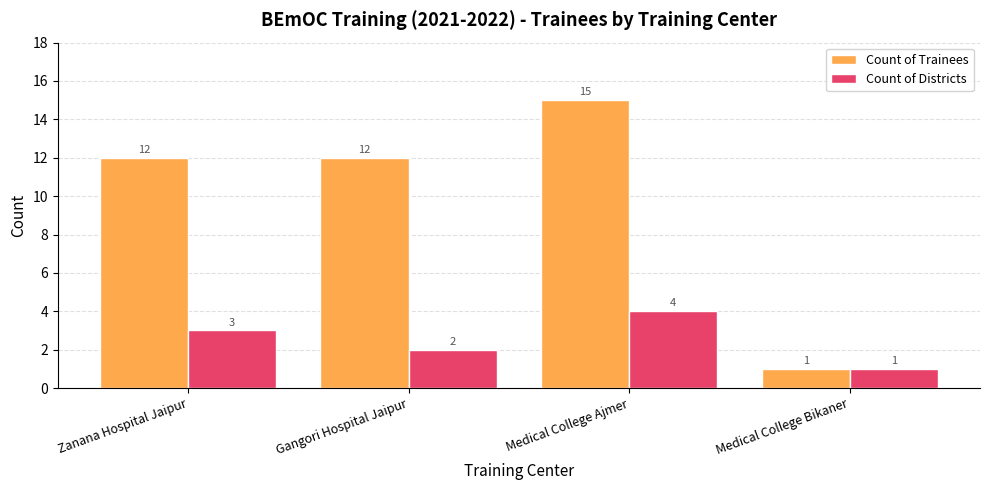

Count the number of data series in this chart.

2